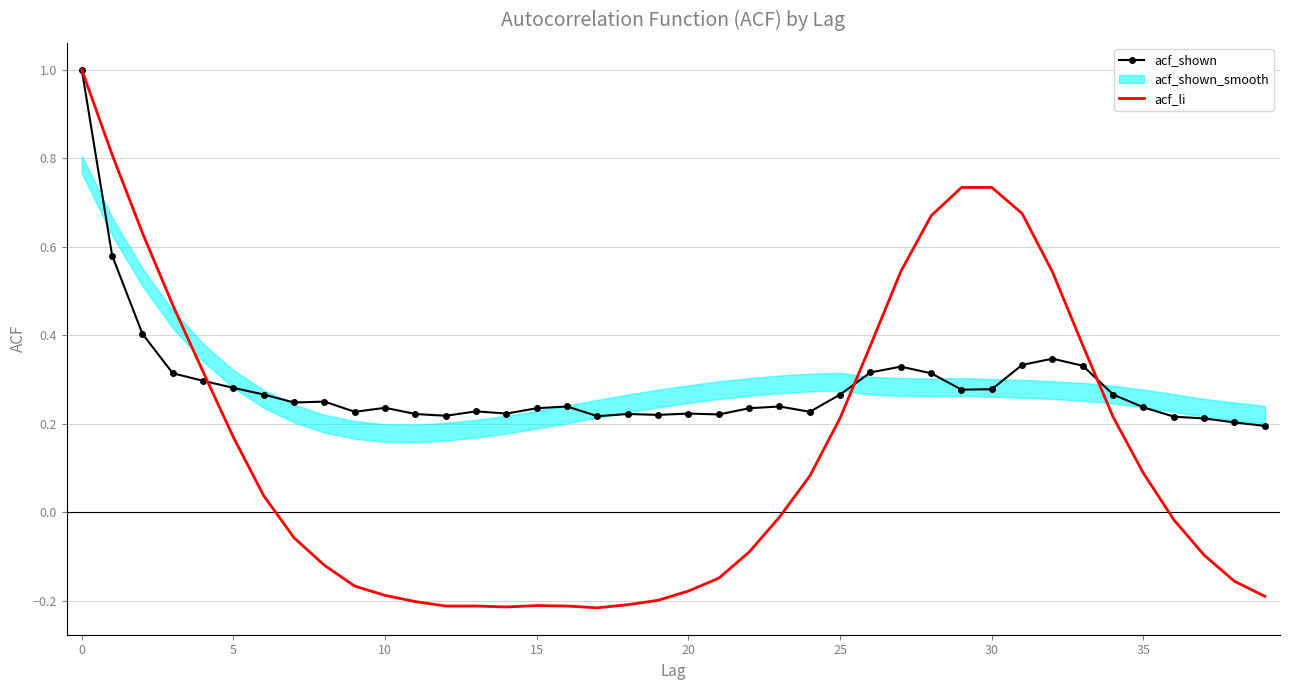

What is the label of the 18th point from the left?

17